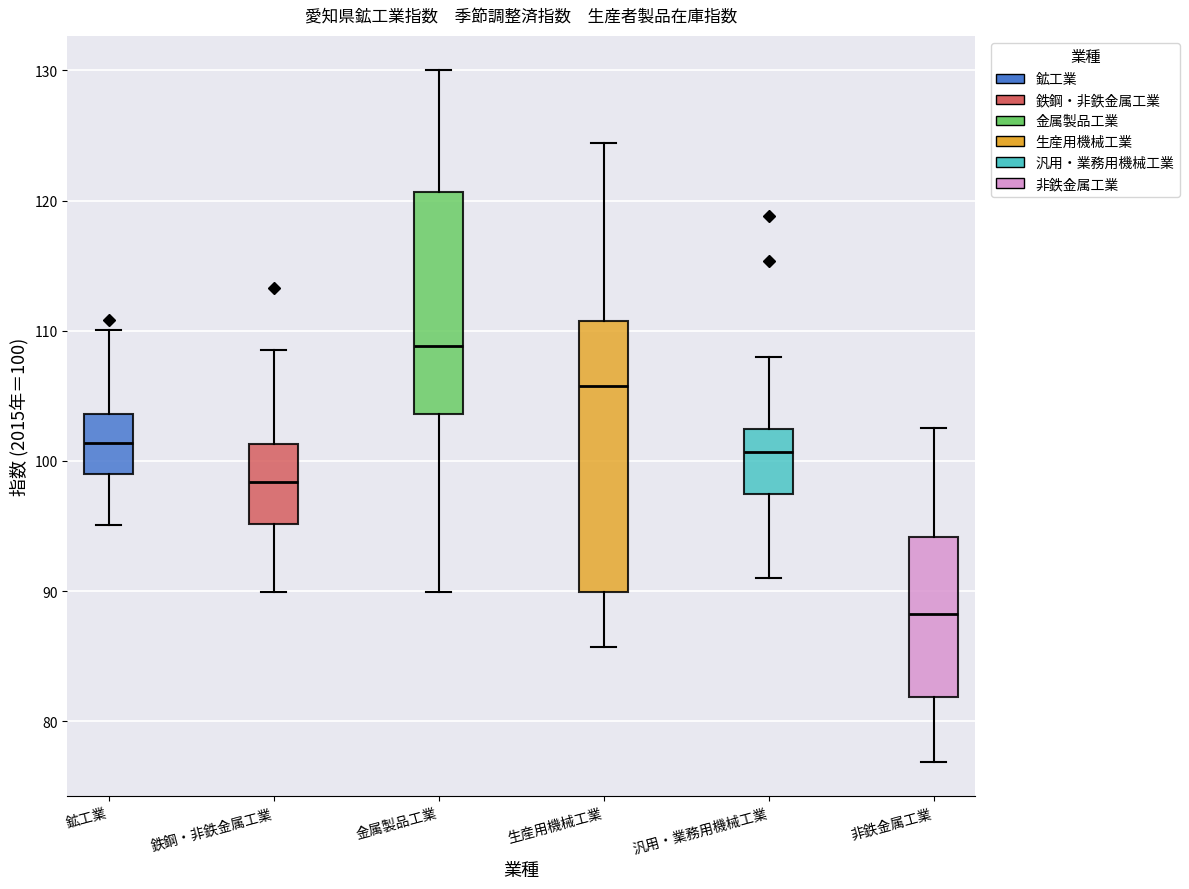

Comparing the boxes themselves (not the whiskers), which one is the tallest?

生産用機械工業